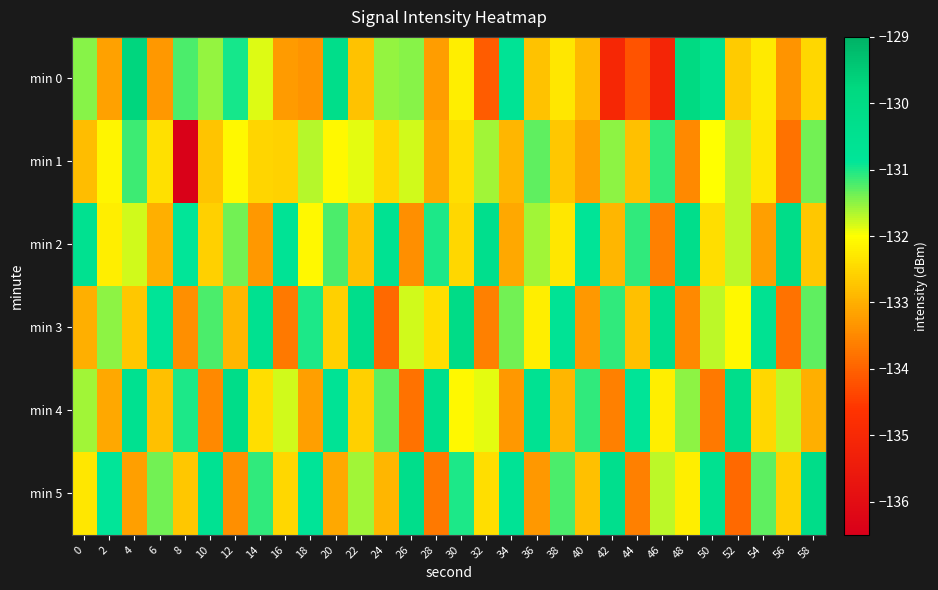

What is the maximum value shown in the chart?

-129.7